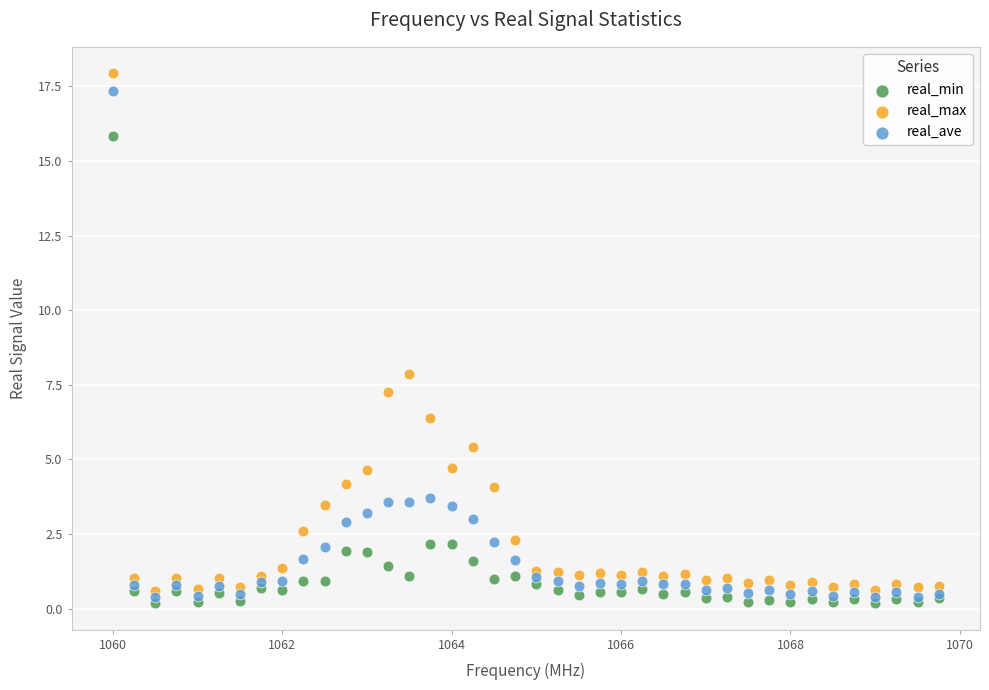

Which series has the widest spread of Y values?

real_max